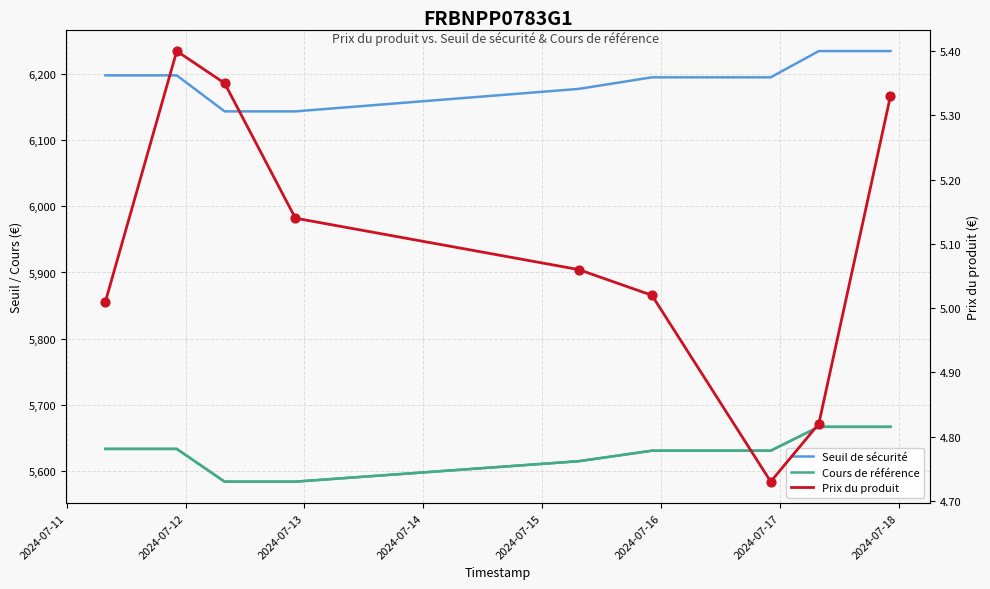

What is the total value across all series at 2024-07-11?

11836.2